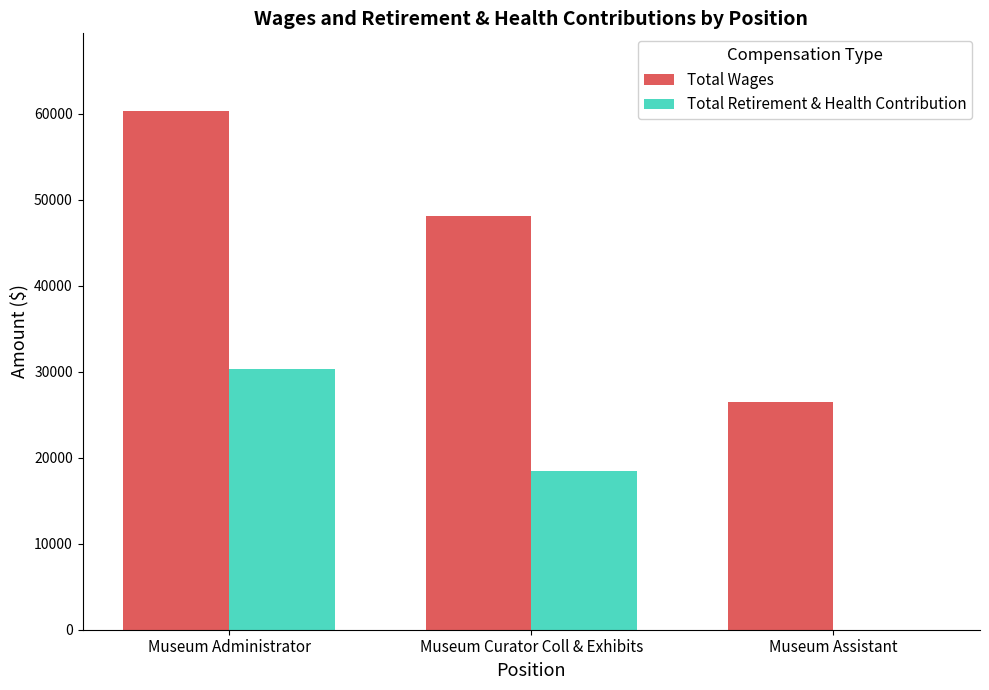

At which label does Total Wages reach its peak?

Museum Administrator